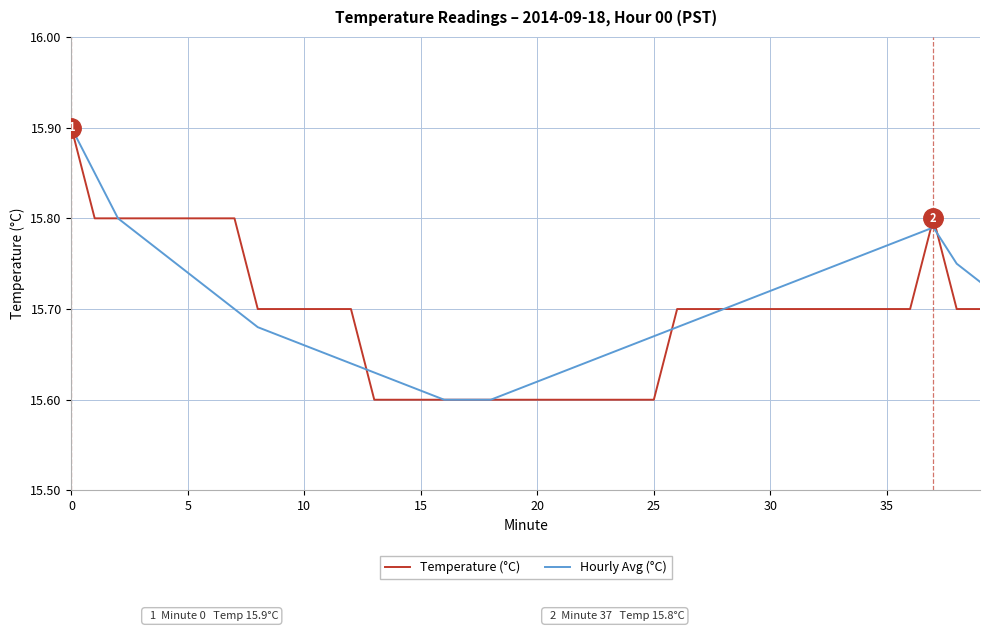

What is the maximum value for Hourly Avg (°C)?

15.9